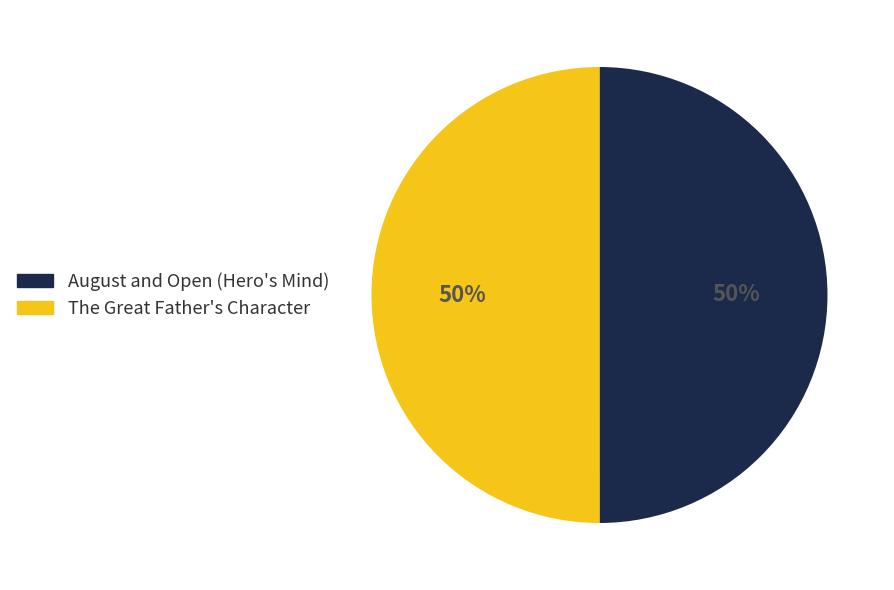

Do August and Open (Hero's Mind) and The Great Father's Character together represent more than half of the pie?

Yes